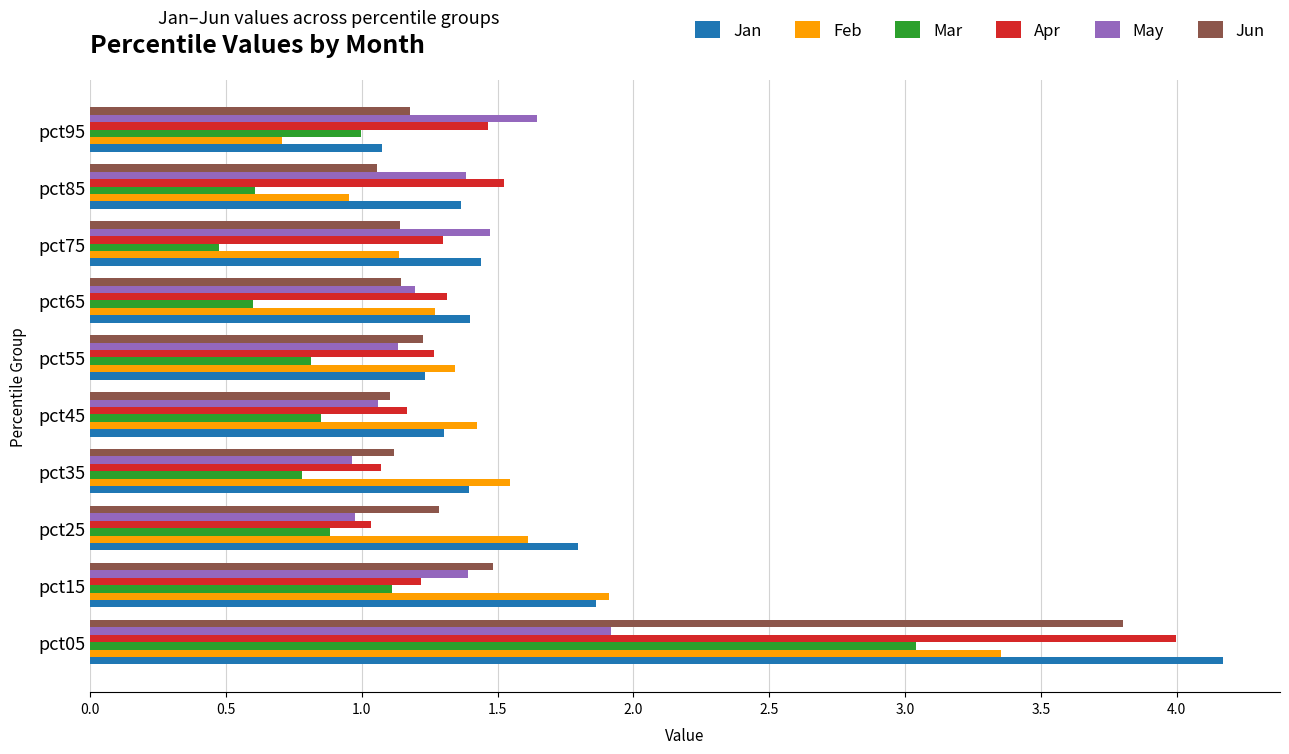

Is the value of Mar at pct85 greater than the value of Apr at pct15?

No